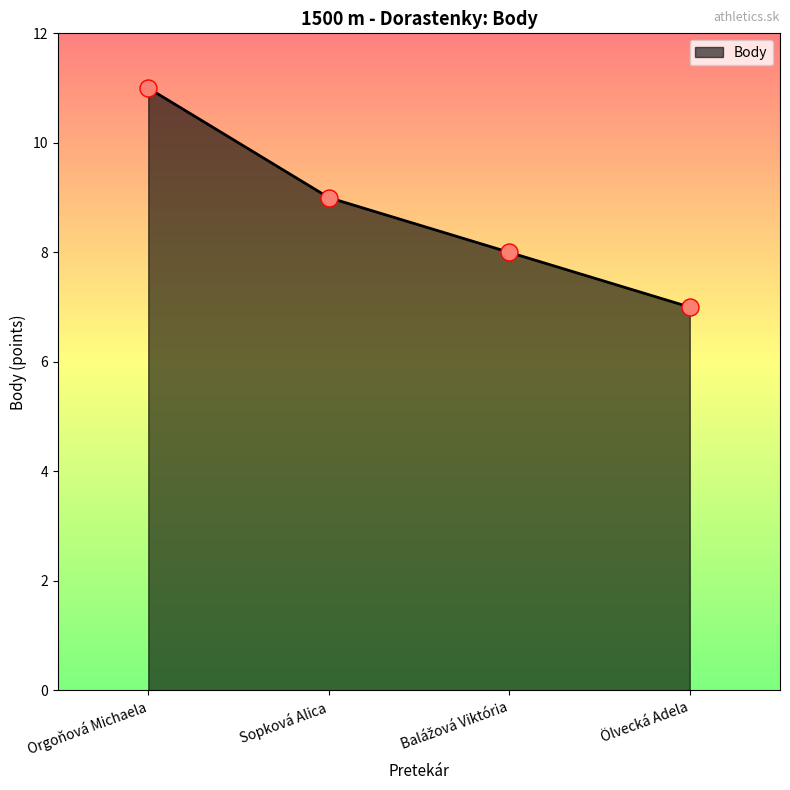

Which has a higher value, Sopková Alica or Ölvecká Adela?

Sopková Alica